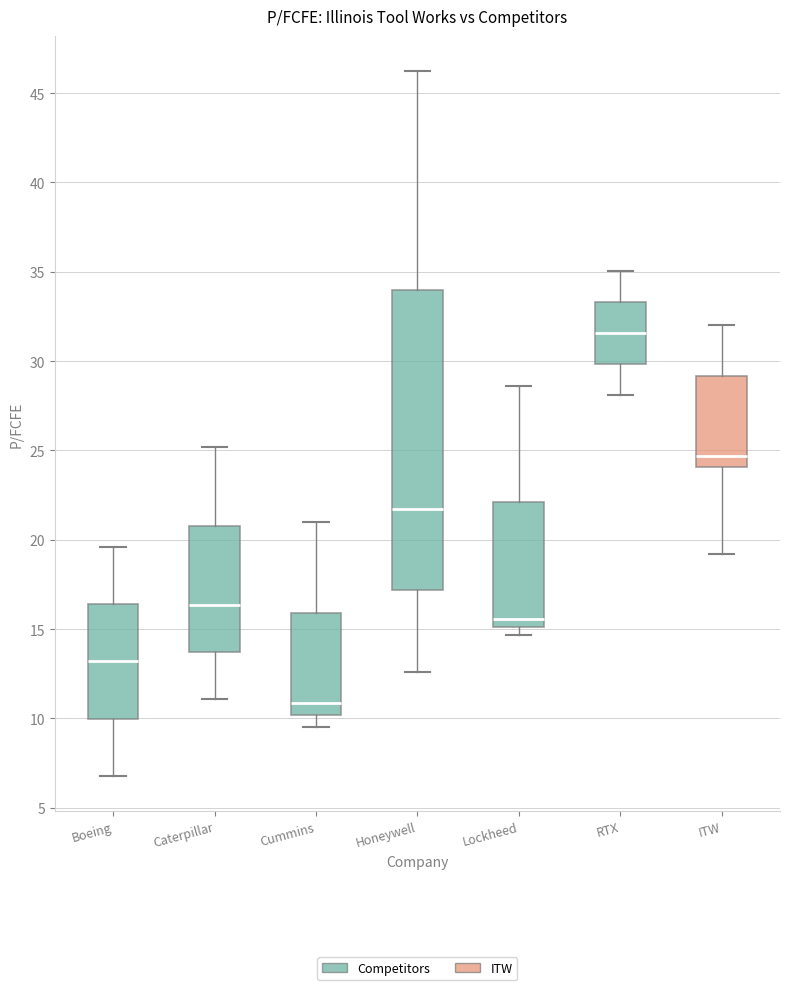

Which box has the lowest median line?

Cummins